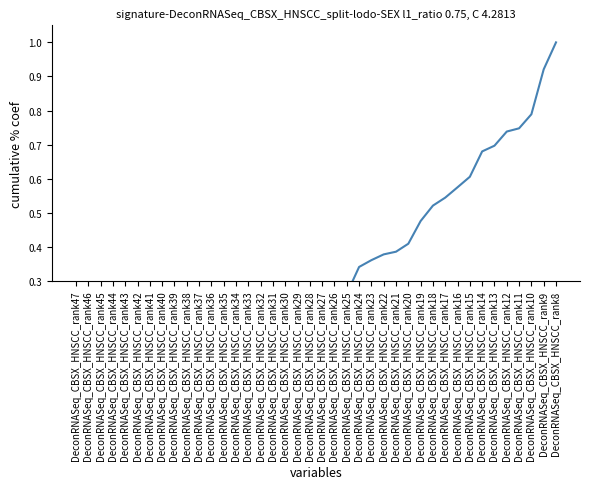

Is it true that the value at DeconRNASeq_CBSX_HNSCC_rank46 is 0.0?

False